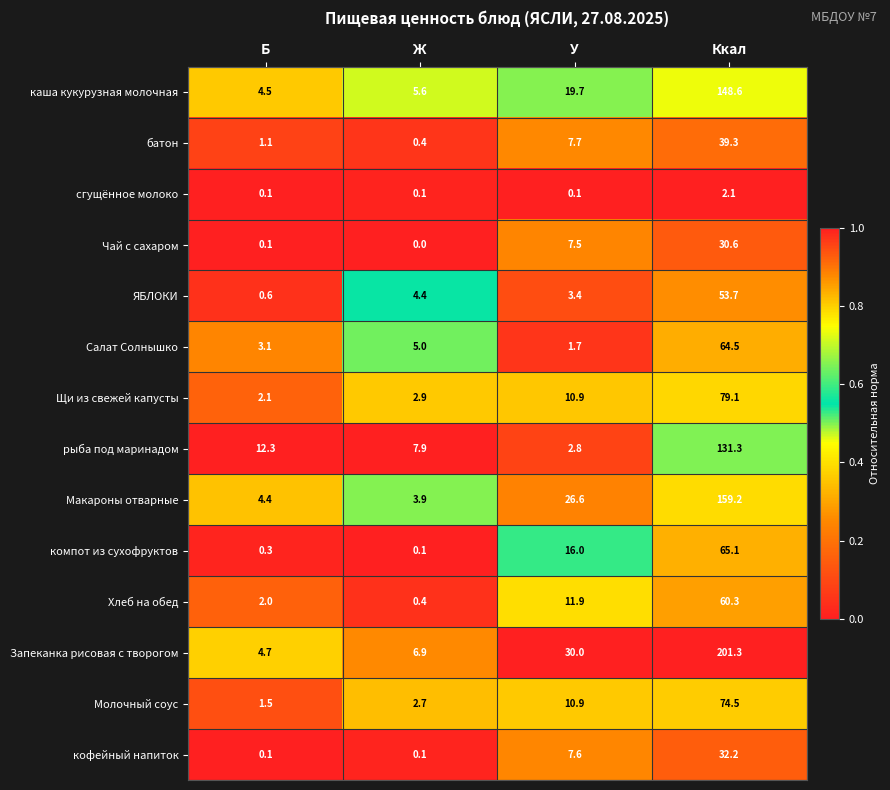

What is the difference between the highest and lowest values at Б?

12.2